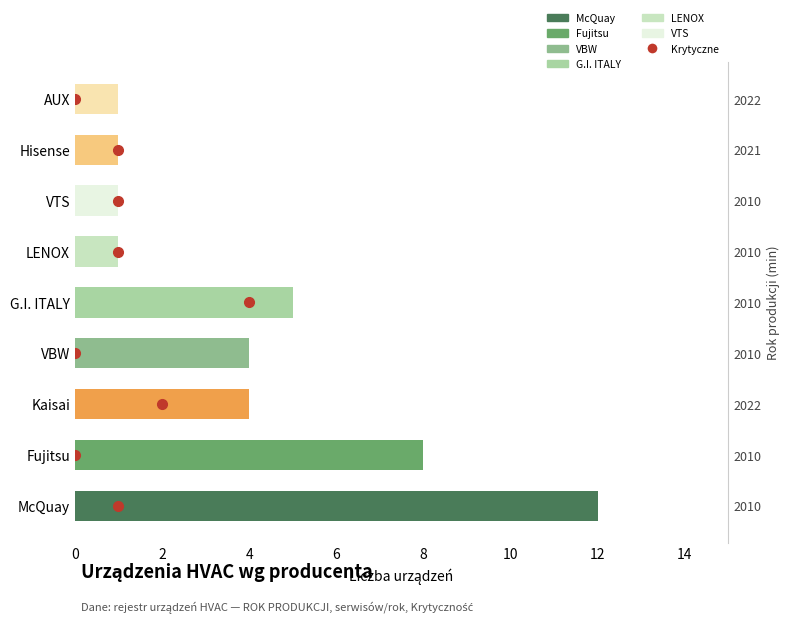

True or false: the data shows 2 at 2.

True